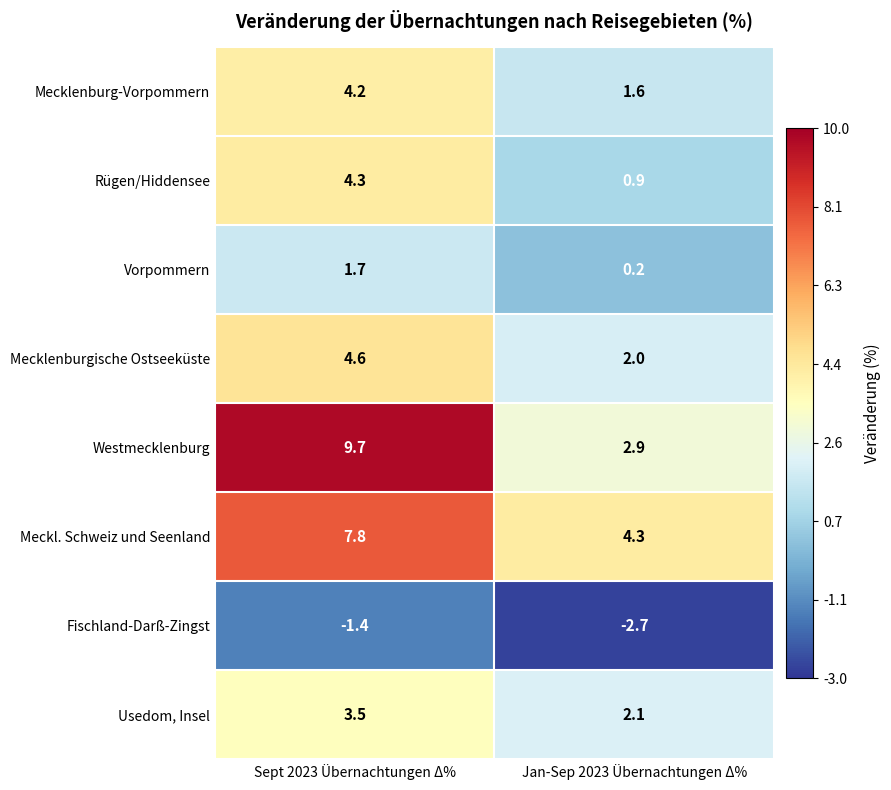

Reading left to right, list all the values displayed in this chart.

Mecklenburg-Vorpommern: 4.2	1.6
Rügen/Hiddensee: 4.3	0.9
Vorpommern: 1.7	0.2
Mecklenburgische Ostseeküste: 4.6	2.0
Westmecklenburg: 9.7	2.9
Meckl. Schweiz und Seenland: 7.8	4.3
Fischland-Darß-Zingst: -1.4	-2.7
Usedom, Insel: 3.5	2.1